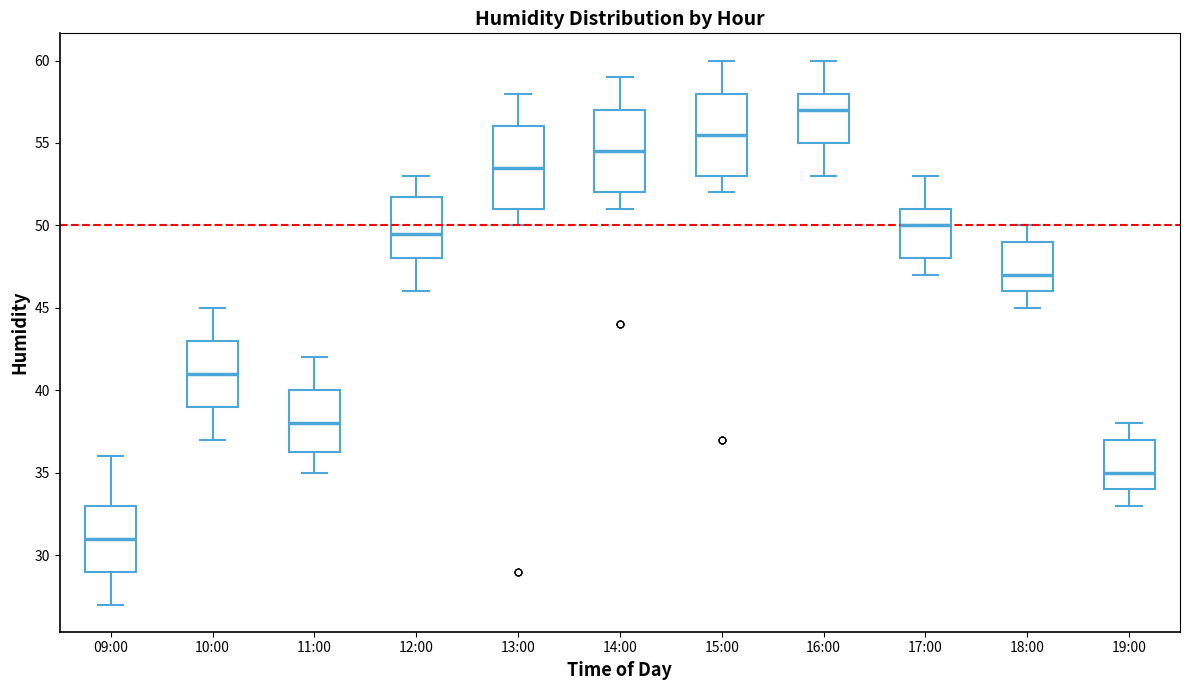

Reading left to right, transcribe this box plot: for each box, give where its median line is, the range the box spans, and where its two whiskers end, as read against the y-axis. The values are not printed on the chart, so give them approximately, as read against the axis.

09:00: median 31.0, box 29.0 to 33.0, whiskers 27.0 to 36.0
10:00: median 41.0, box 39.0 to 43.0, whiskers 37.0 to 45.0
11:00: median 38.0, box 36.5 to 40.0, whiskers 35.0 to 42.0
12:00: median 49.5, box 48.0 to 52.0, whiskers 46.0 to 53.0
13:00: median 53.5, box 51.0 to 56.0, whiskers 50.0 to 58.0
14:00: median 54.5, box 52.0 to 57.0, whiskers 51.0 to 59.0
15:00: median 55.5, box 53.0 to 58.0, whiskers 52.0 to 60.0
16:00: median 57.0, box 55.0 to 58.0, whiskers 53.0 to 60.0
17:00: median 50.0, box 48.0 to 51.0, whiskers 47.0 to 53.0
18:00: median 47.0, box 46.0 to 49.0, whiskers 45.0 to 50.0
19:00: median 35.0, box 34.0 to 37.0, whiskers 33.0 to 38.0